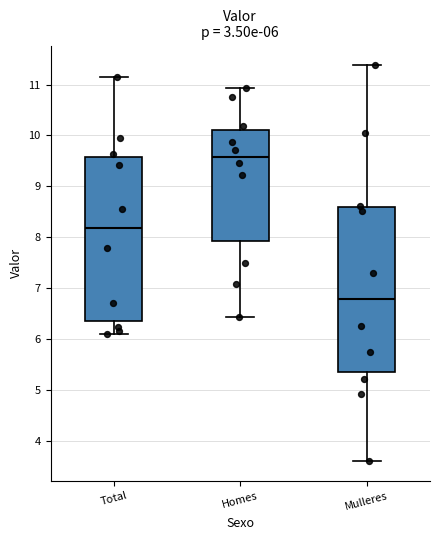

Which box has the highest median line?

Homes